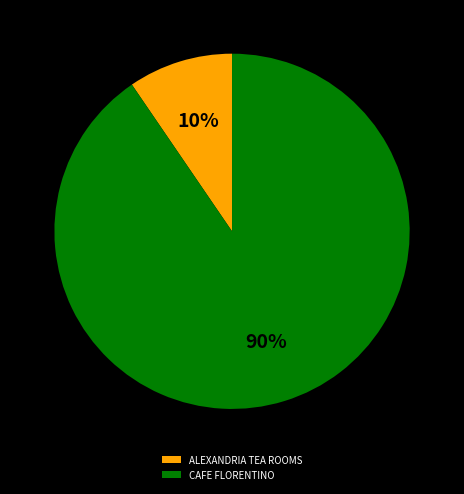

Is the sum of CAFE FLORENTINO and ALEXANDRIA TEA ROOMS greater than half?

Yes